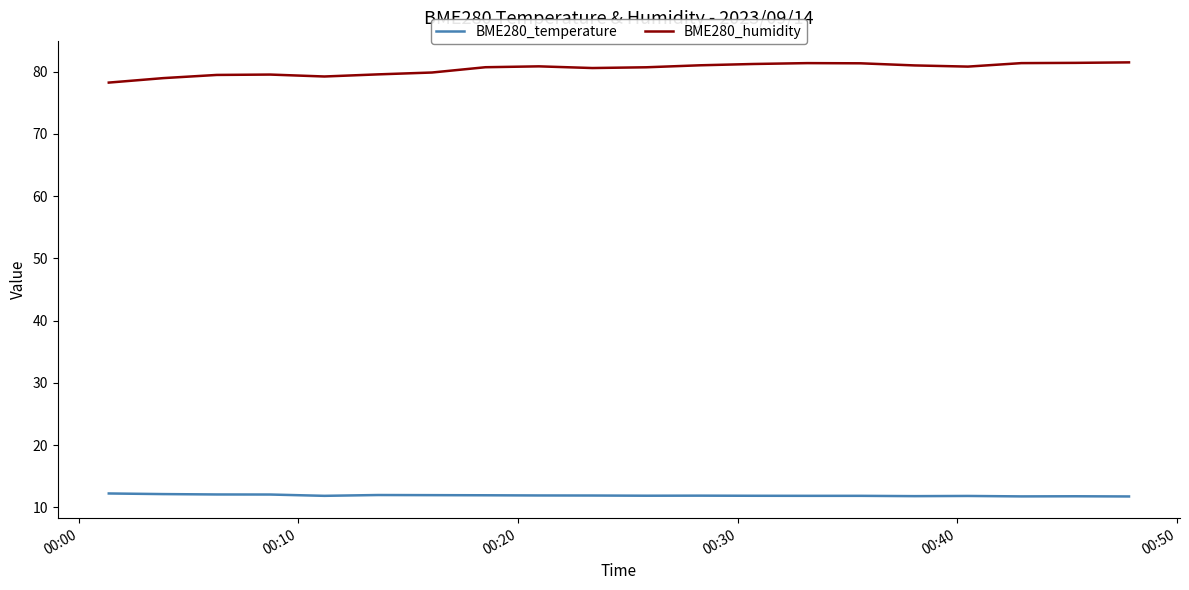

True or false: BME280_temperature and BME280_humidity cross at least once.

False